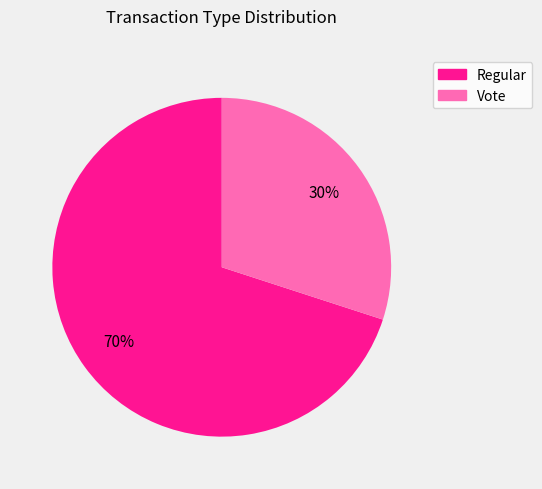

Does Vote account for over 50% of the chart?

No